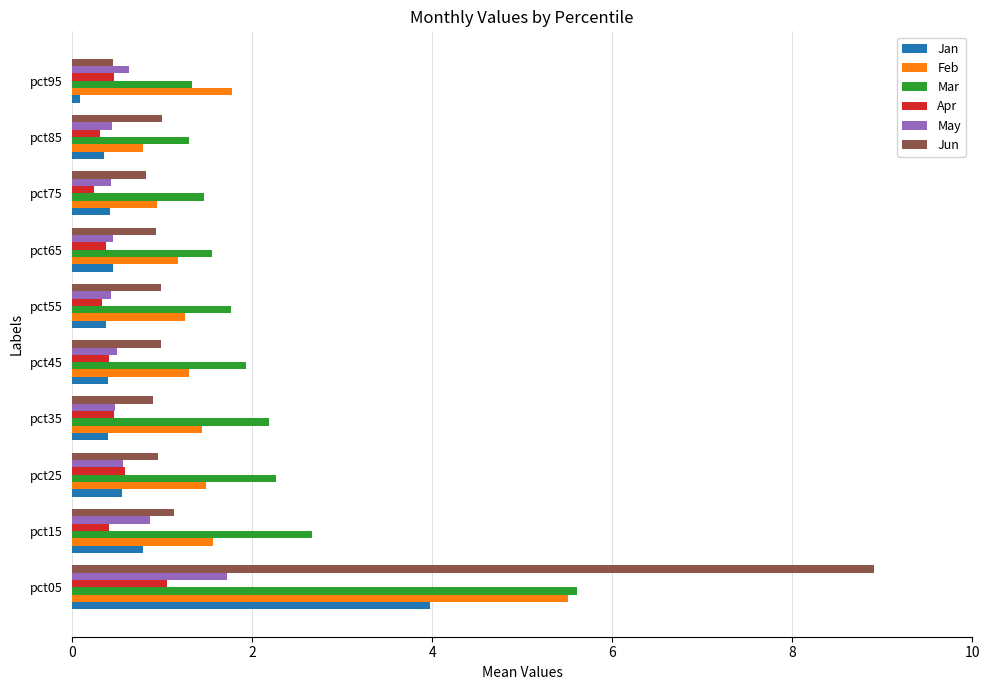

The Apr series shows 1.1 at pct05. True or false?

True